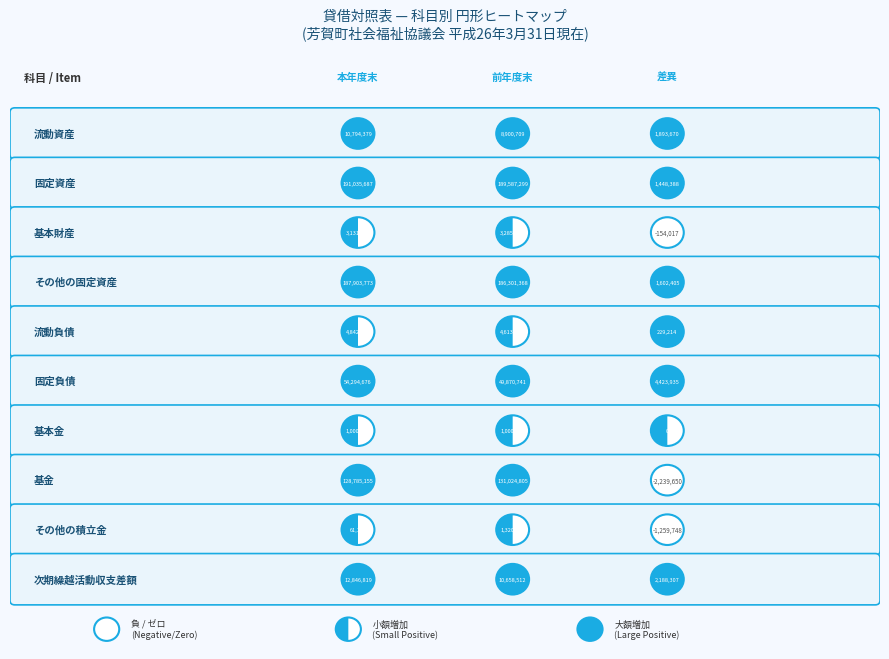

The value of 流動負債 at 1 is 4613033. True or false?

True